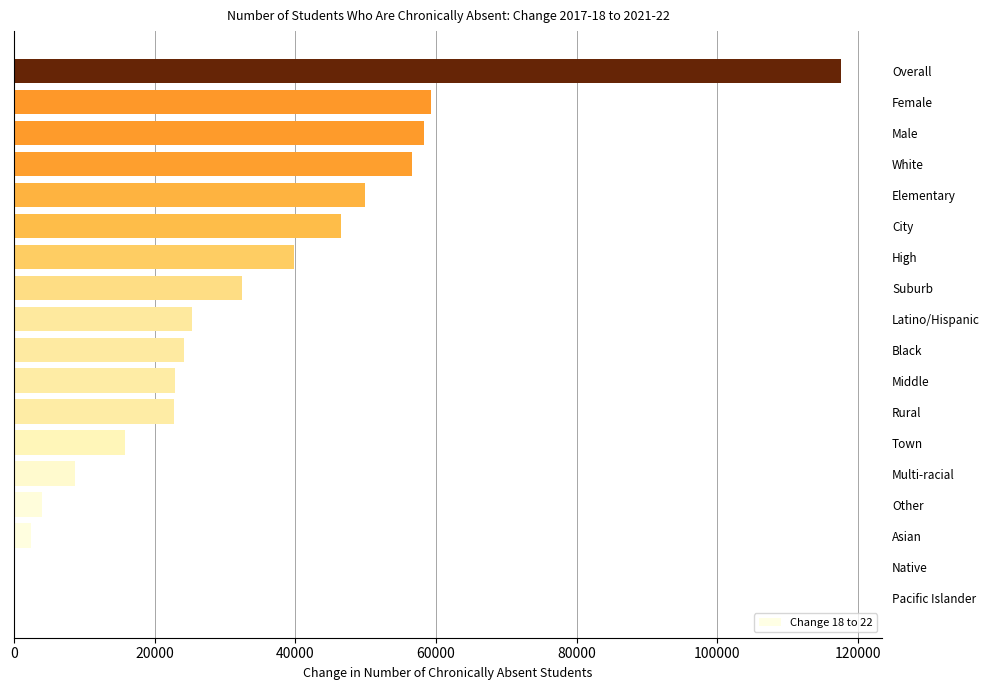

Reading left to right, list all the values displayed in this chart.

162	171	2478	3948	8643	15861	22744	22885	24157	25338	32450	39795	46522	49949	56628	58258	59319	117577